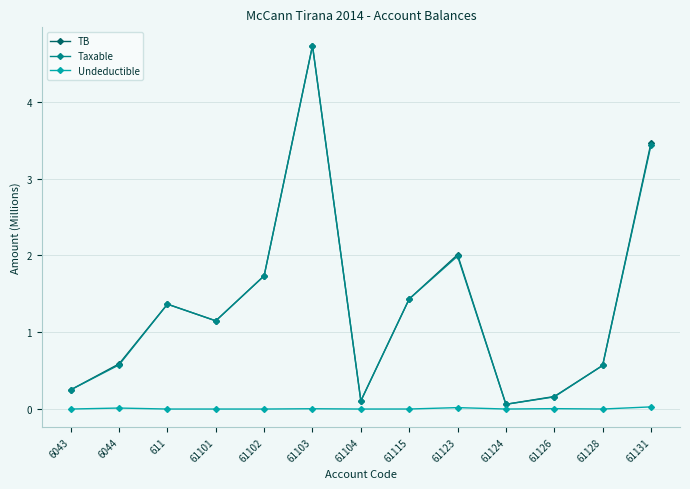

At which label does Taxable first exceed 1?

611